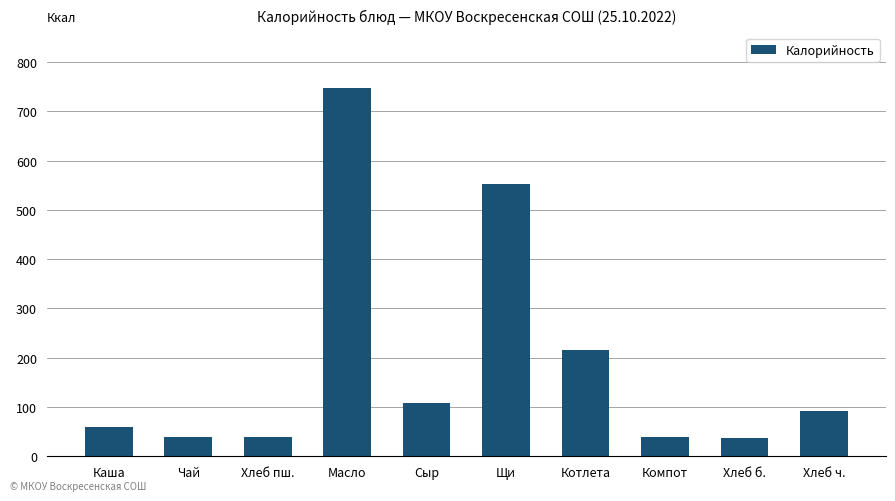

How many series are shown in this chart?

1